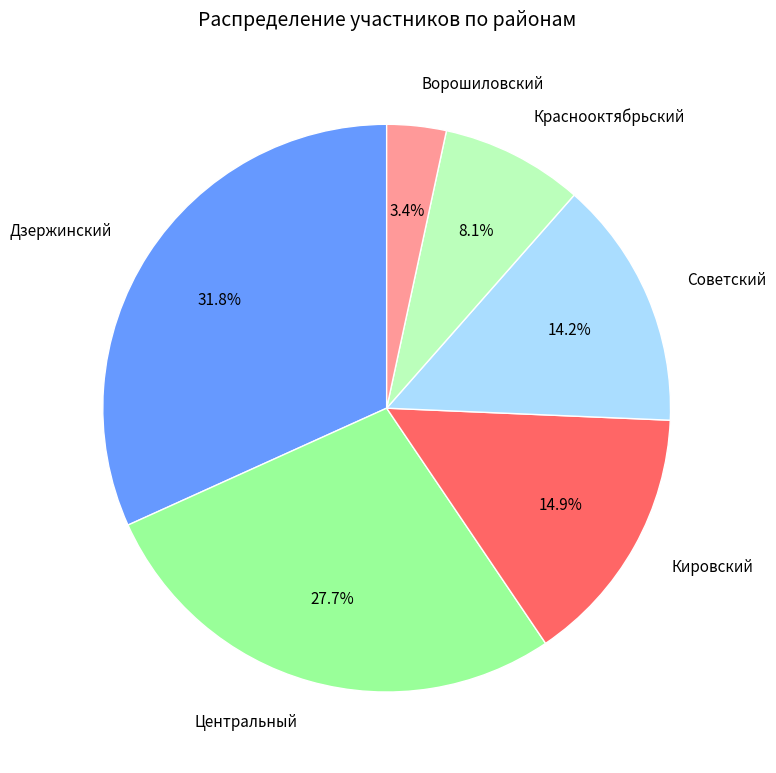

Combined, what portion of the pie is Краснооктябрьский and Ворошиловский?

11.5%